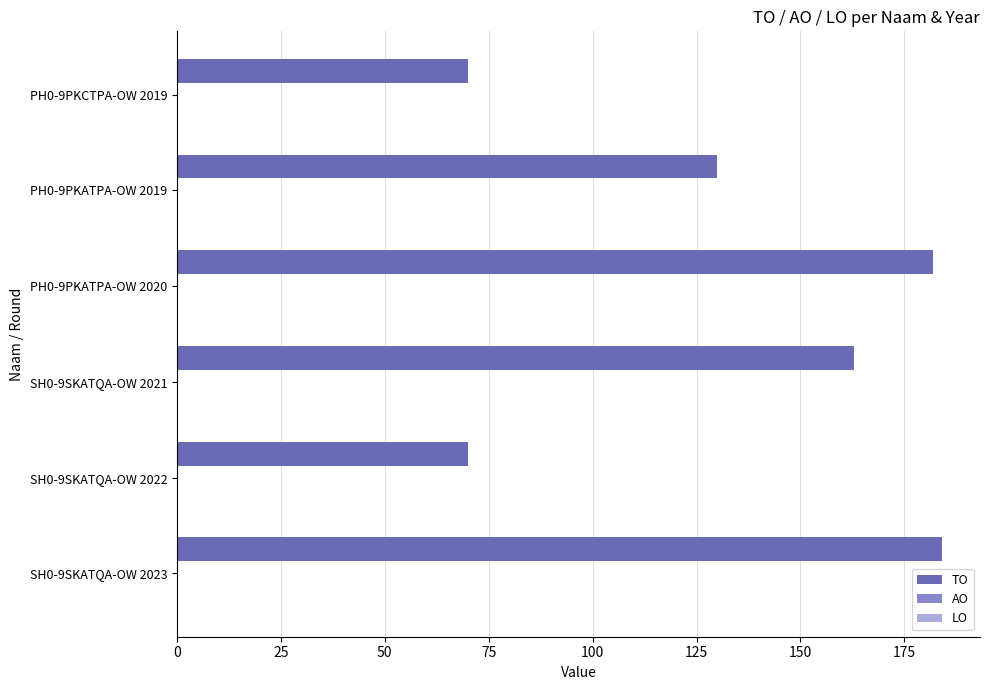

The value at PH0-9PKCTPA-OW 2019 is 42. True or false?

False